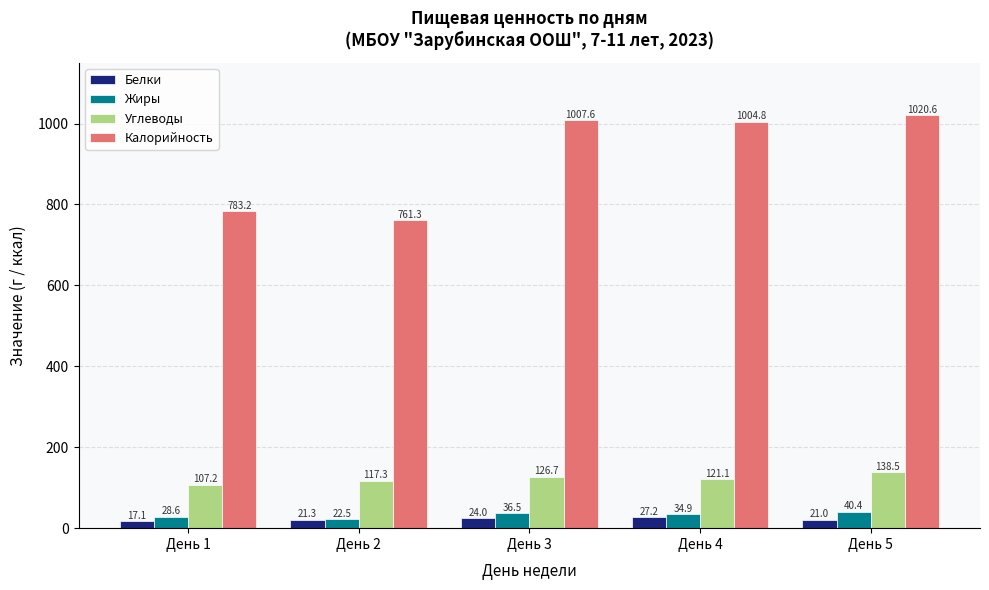

How many values in the Белки series are below 21?

1